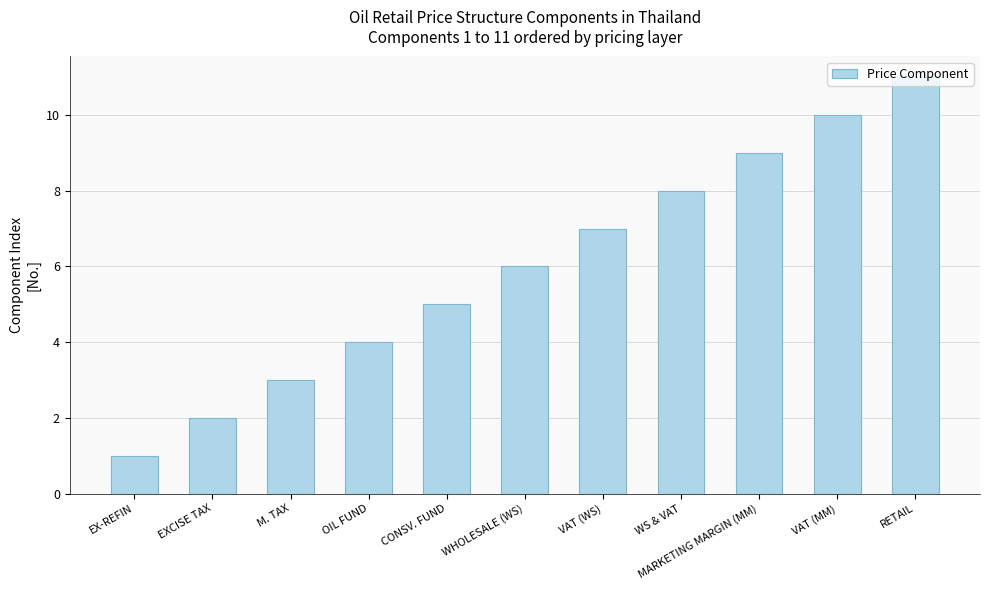

Which category has the highest value across all series?

RETAIL